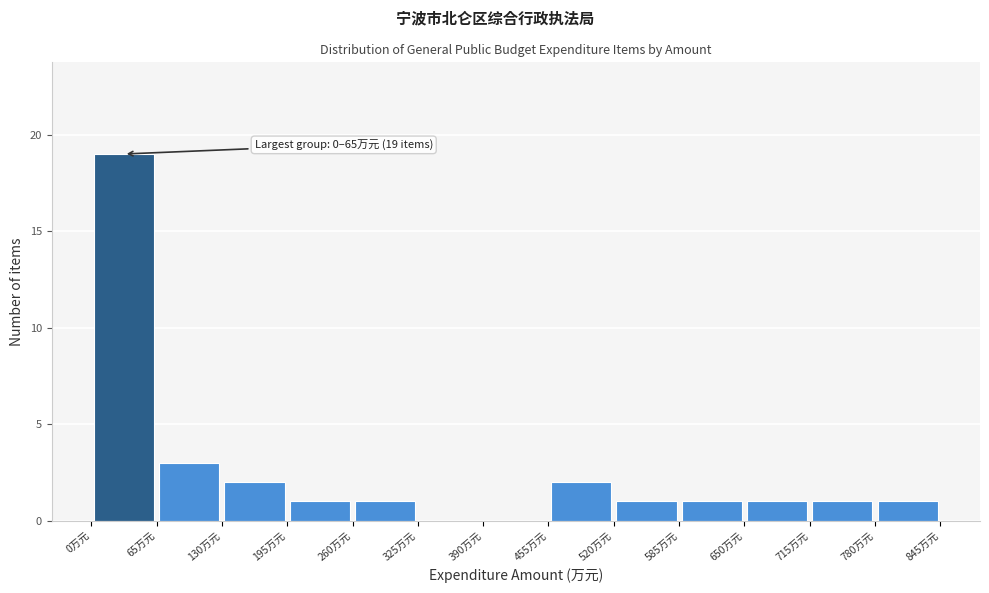

Over which range of the x-axis is the bar tallest?

0 to 70